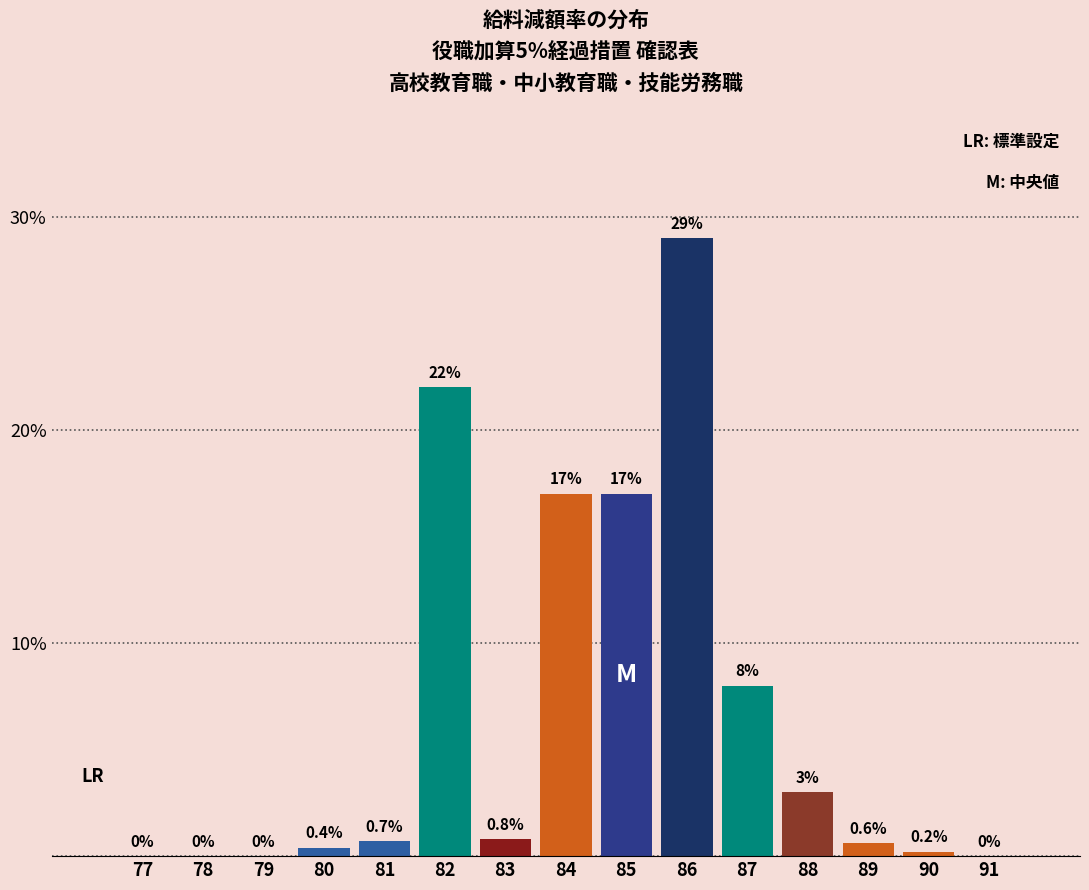

Reading right to left, list all the values displayed in this chart.

91=0.0	90=0.2	89=0.6	88=3.0	87=8.0	86=29.0	85=17.0	84=17.0	83=0.8	82=22.0	81=0.7	80=0.4	79=0.0	78=0.0	77=0.0